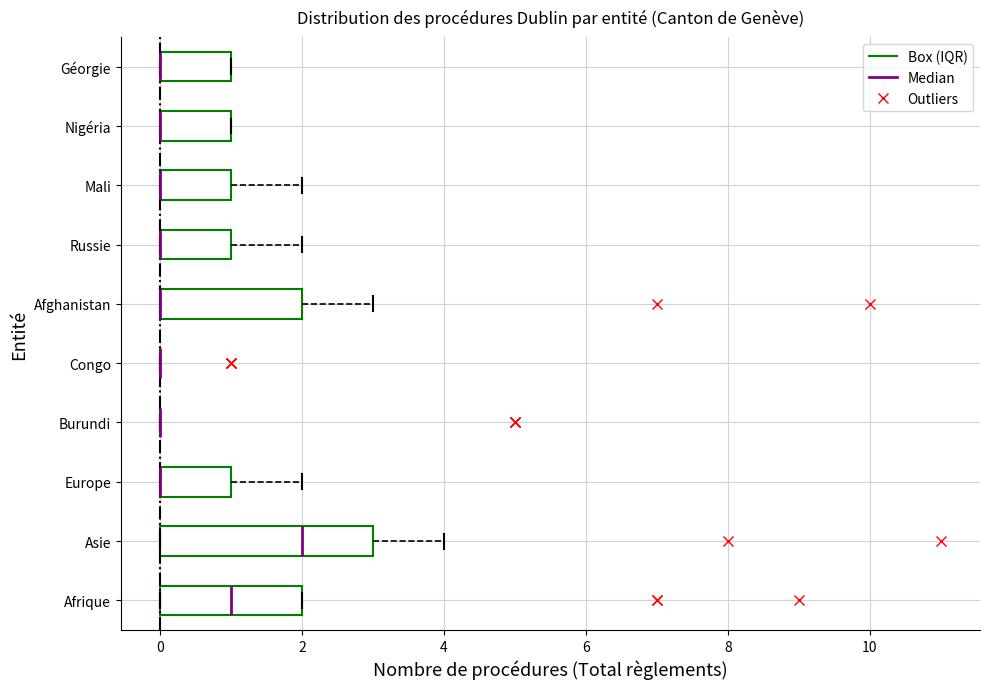

Where is the right edge of the box for Nigéria on the x-axis? The values are not printed on the chart, so give them approximately, as read against the axis.

1